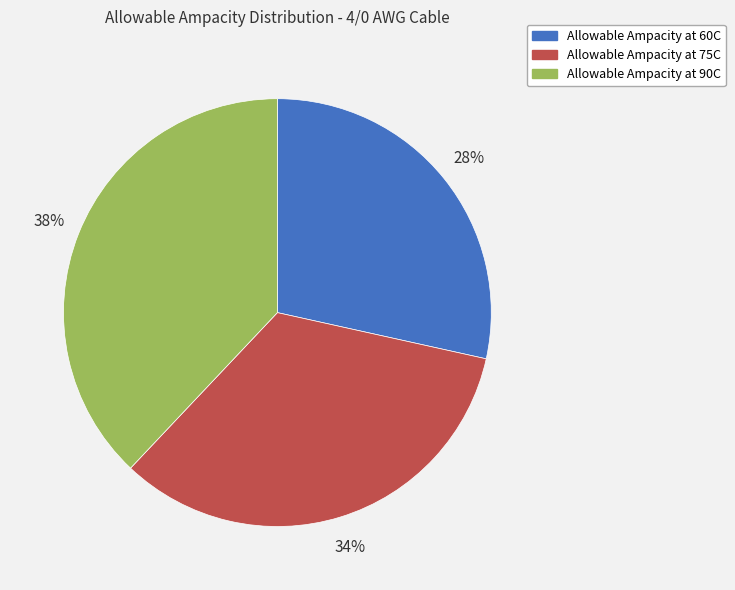

Is it true that Allowable Ampacity at 60C is 28% of the pie?

True